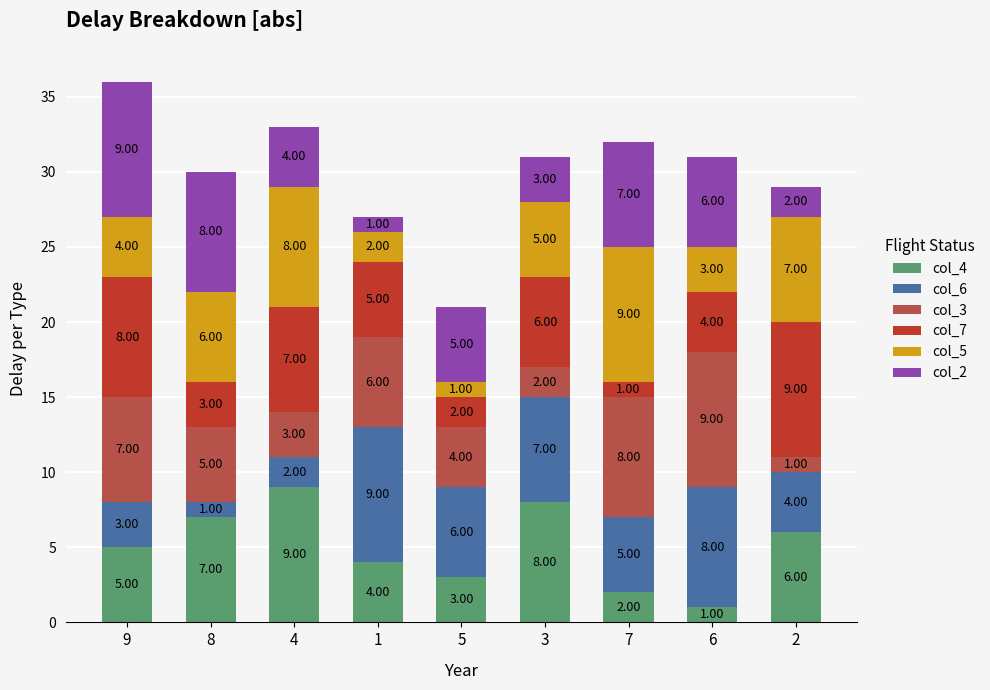

What value does the col_4 series have at 5?

3